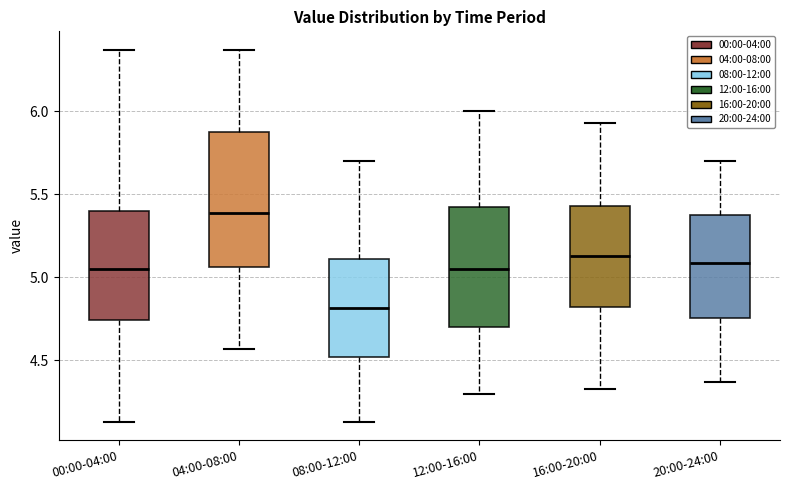

Which box's median line is the highest?

04:00-08:00